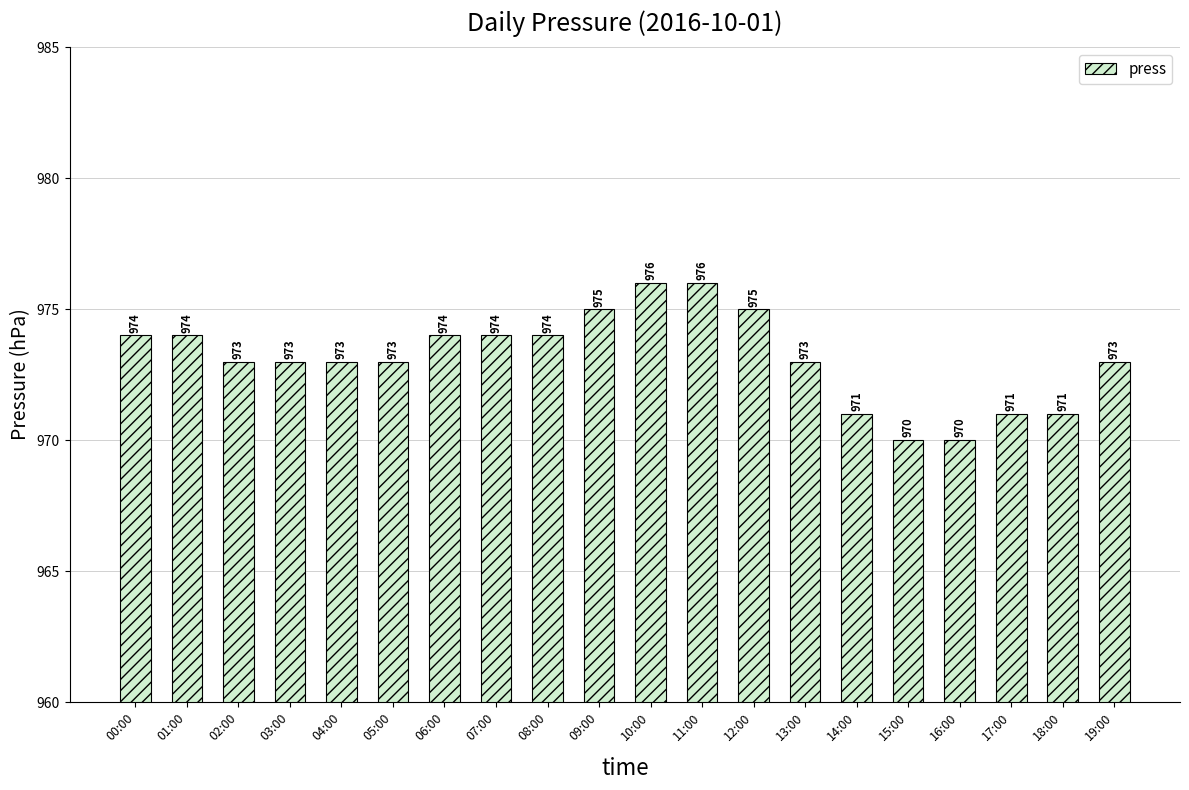

What position from the left is 12:00?

13